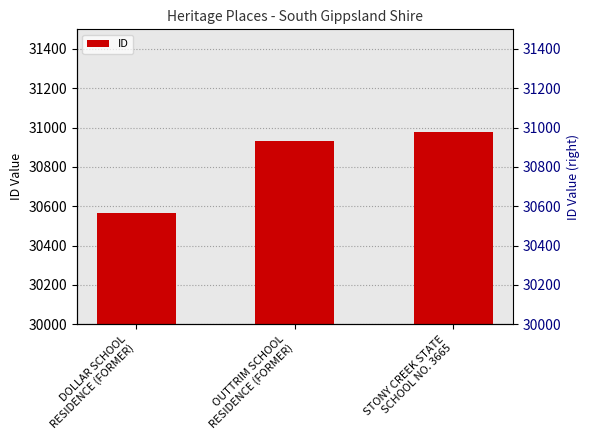

Rank the categories by value from lowest to highest.

DOLLAR SCHOOL
RESIDENCE (FORMER), OUTTRIM SCHOOL
RESIDENCE (FORMER), STONY CREEK STATE
SCHOOL NO. 3665